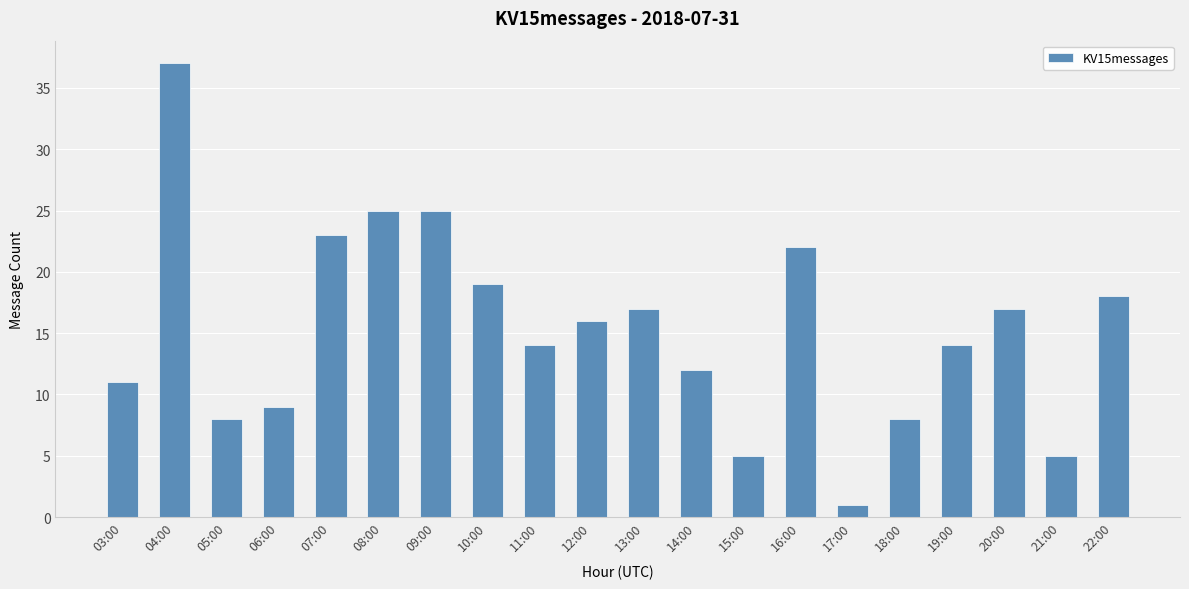

Count the number of categories in the chart.

20